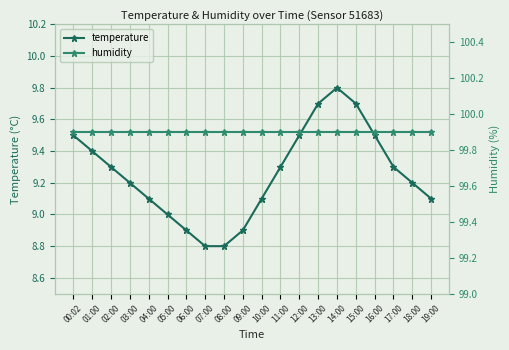

What is the label of the 16th point from the right?

04:00